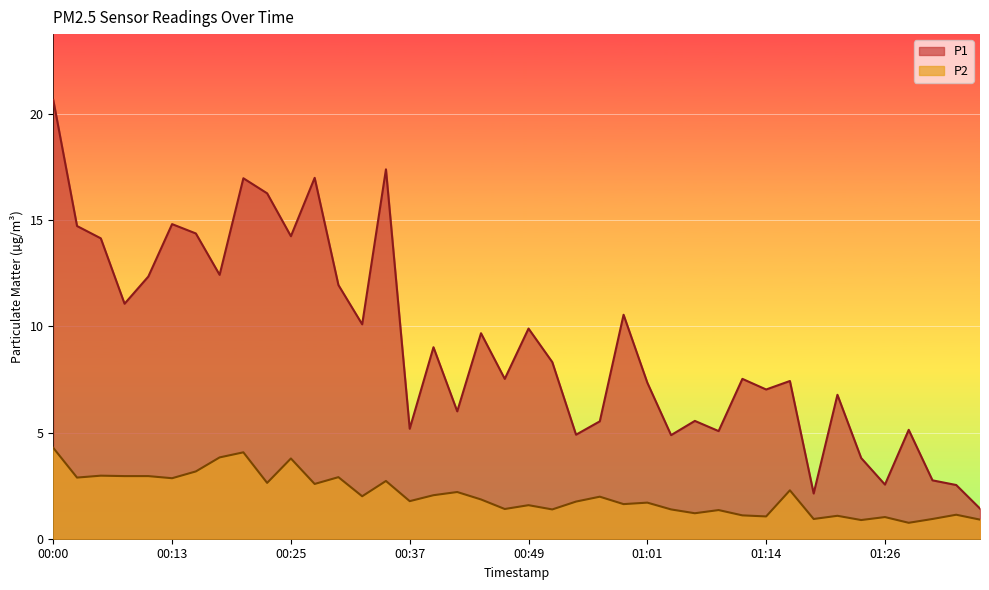

True or false: P1 and P2 intersect in this chart.

False